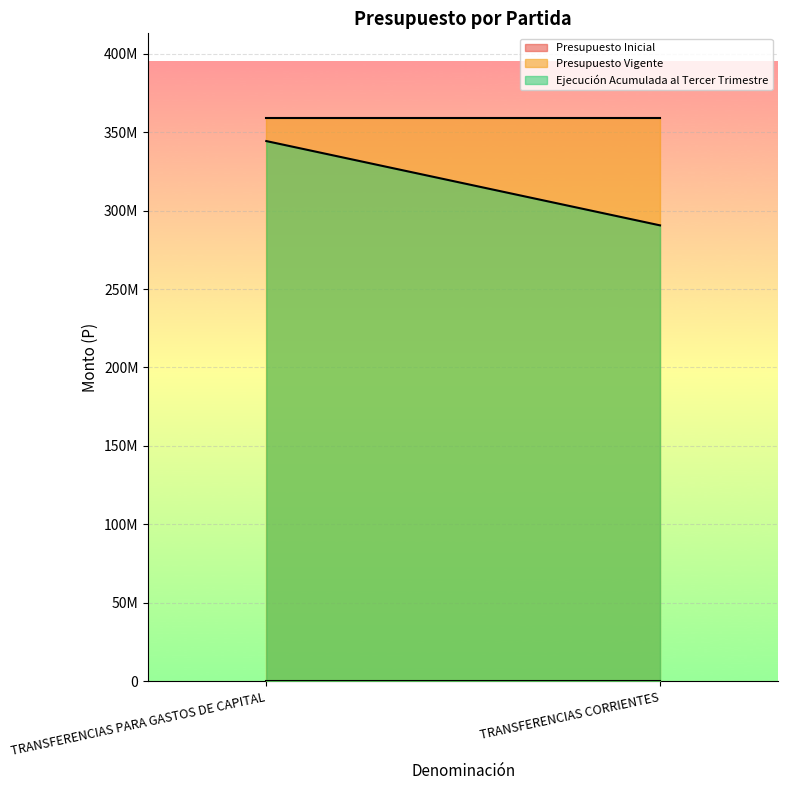

What is the greatest value displayed?

359186635